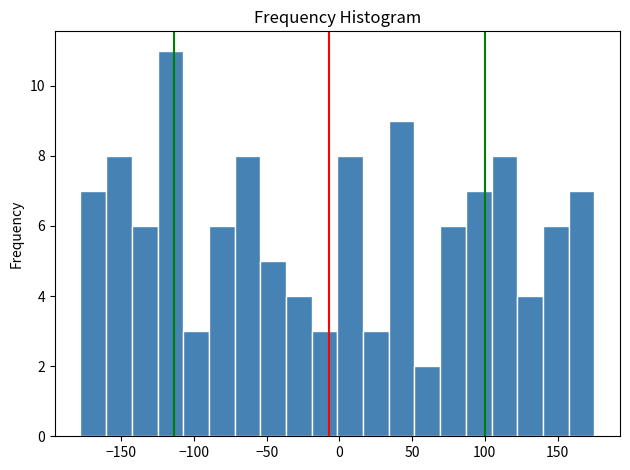

Around what value on the x-axis is the tallest bar? Give the approximate position of its centre, as read against the axis.

-115